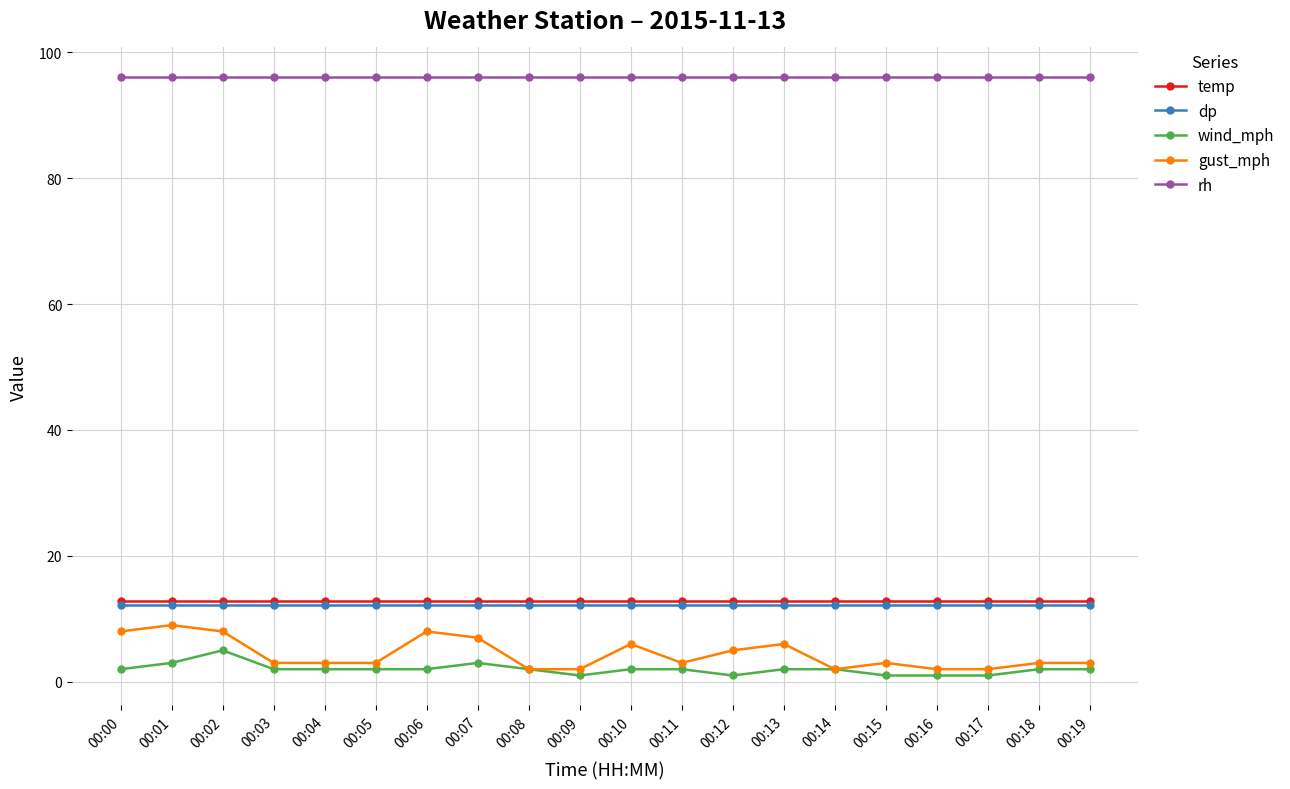

True or false: rh has a value of 96.0 at 00:11.

True